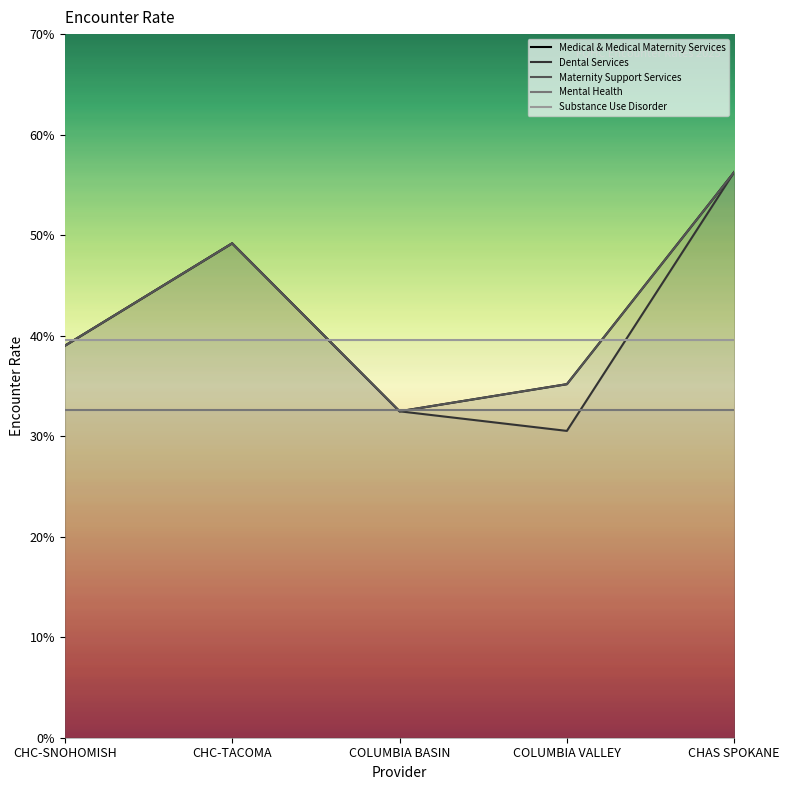

At which label does Medical & Medical Maternity Services reach its peak?

CHAS SPOKANE